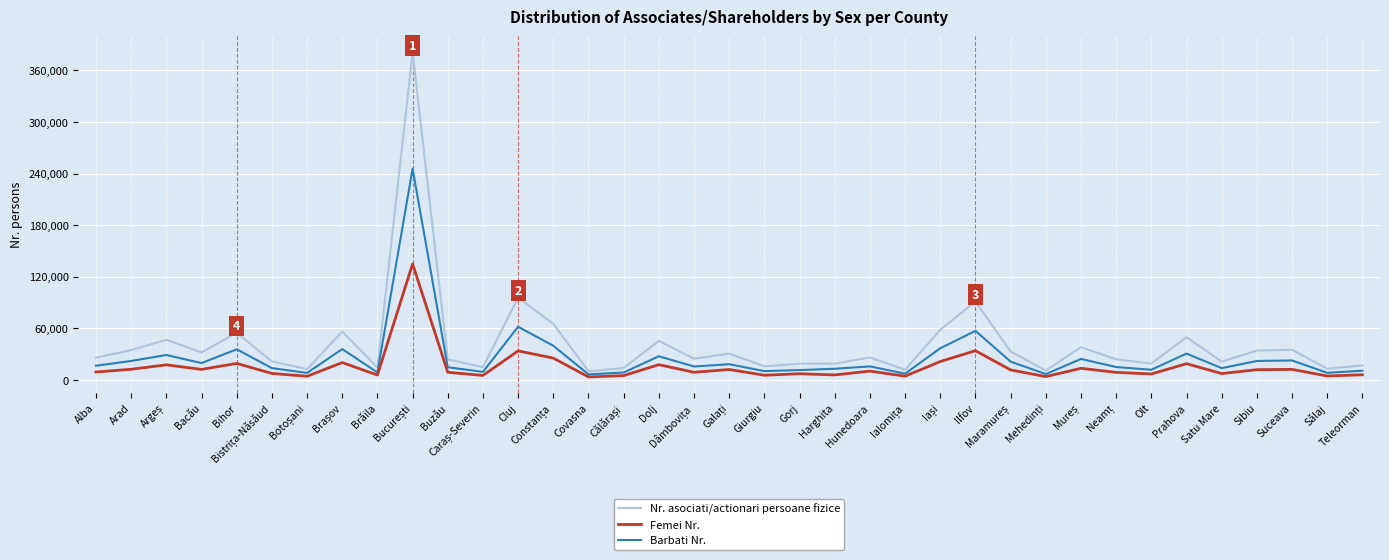

What is the total value across all series at Hunedoara?

52614